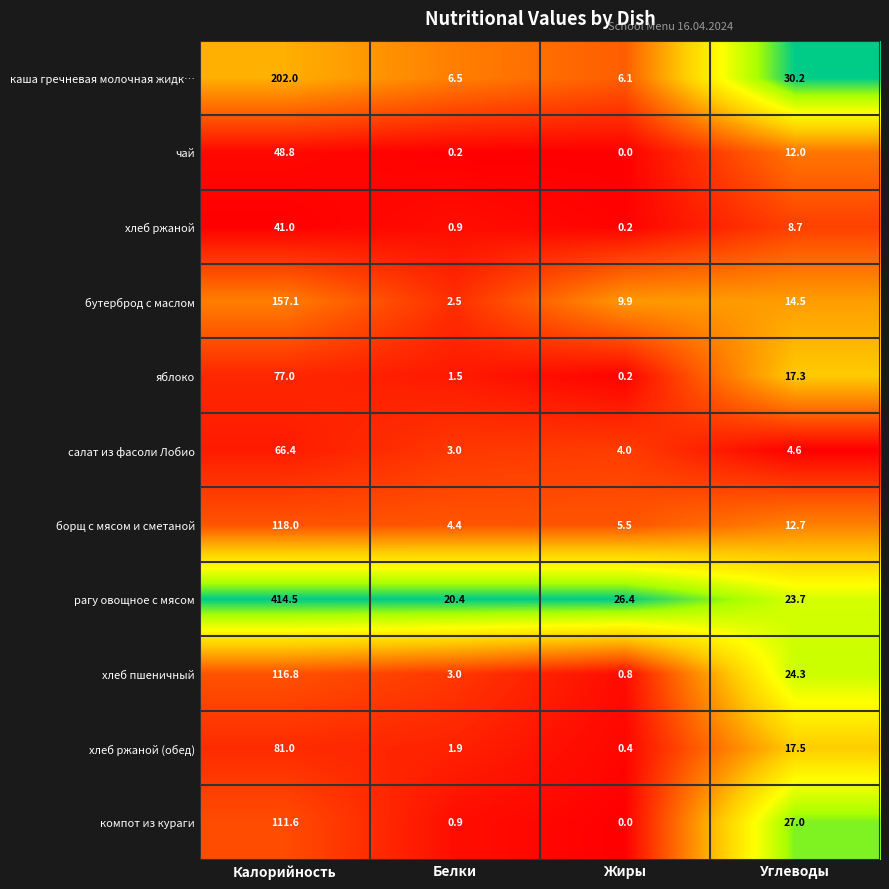

At which label is рагу овощное с мясом closest to 217?

Жиры